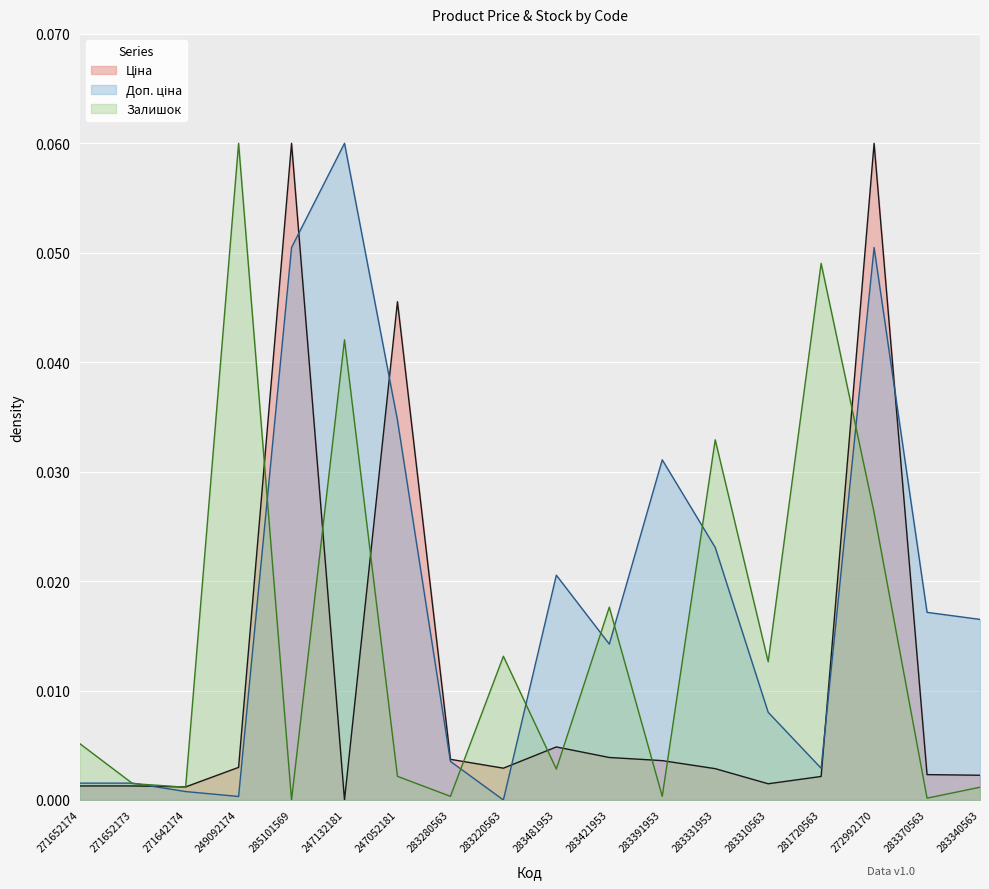

What is the label of the 18th point from the left?

283340563